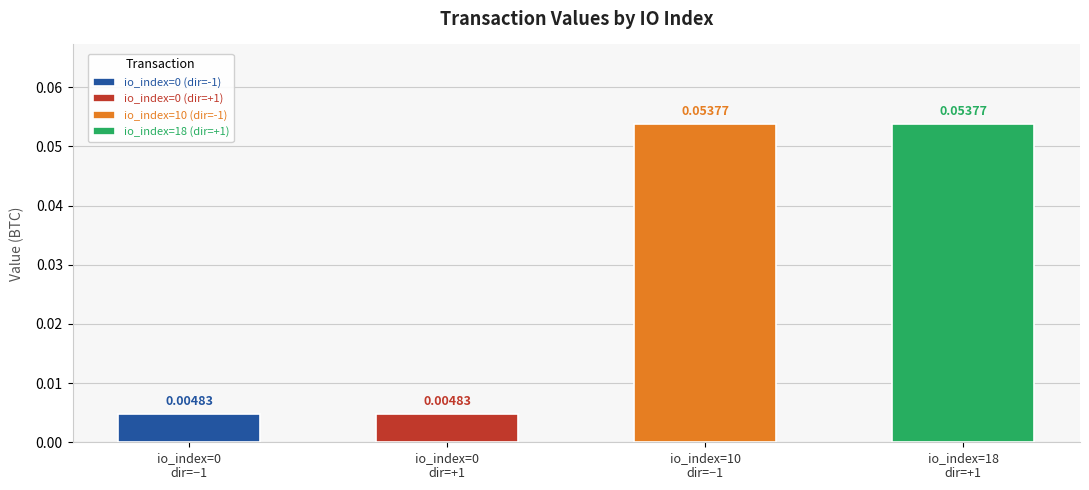

Does the chart contain any negative values?

No